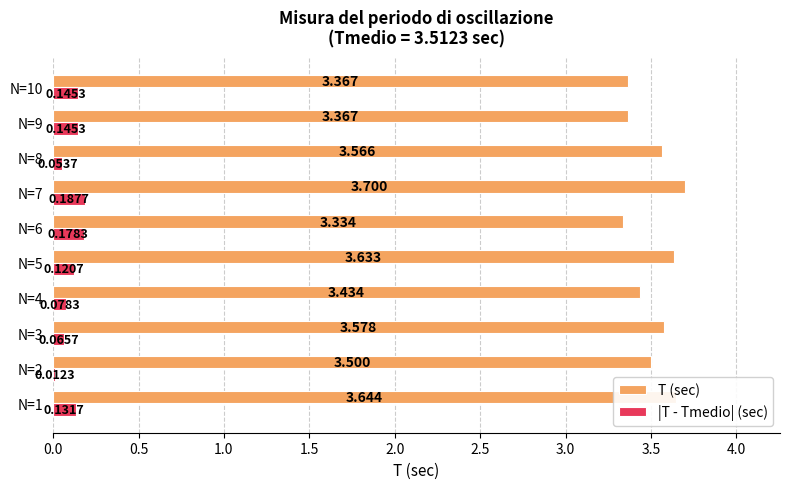

What is the sum of all T (sec) values?

35.1